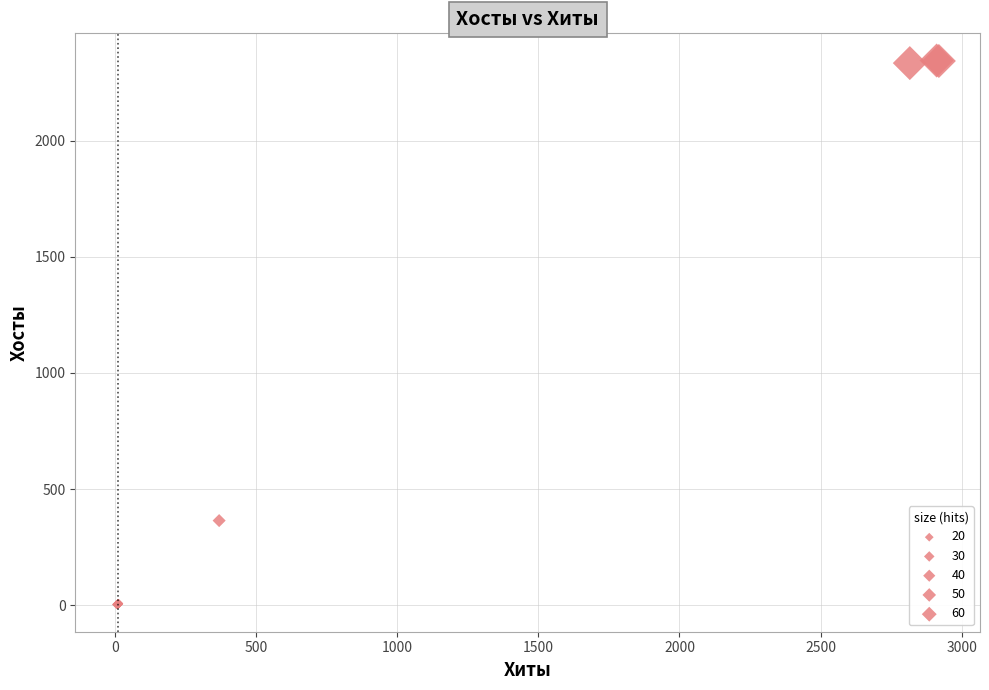

What Y value in the scatter plot is closest to 1174?

365